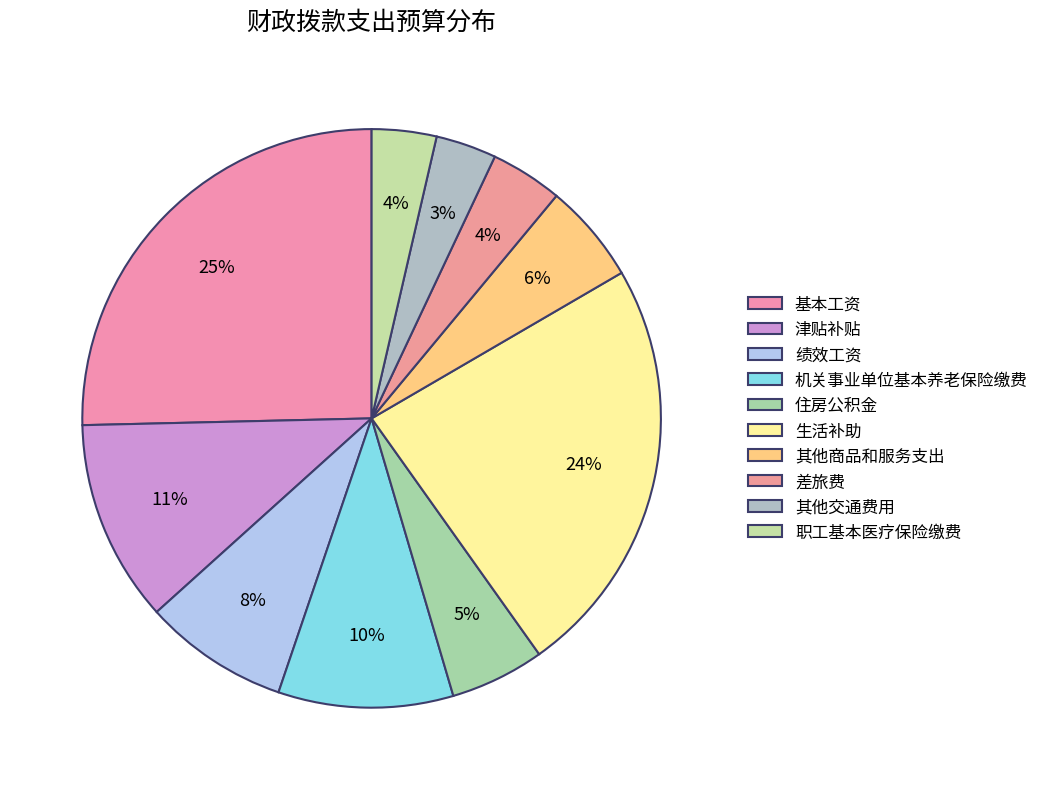

What is the ratio of the value at 住房公积金 to the value at 绩效工资?

0.6